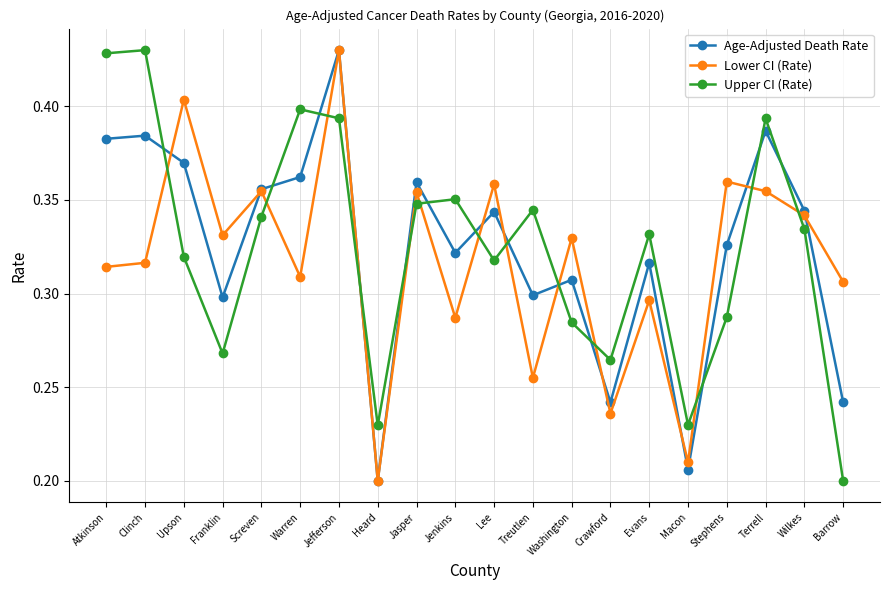

Between which two adjacent categories do Lower CI (Rate) and Age-Adjusted Death Rate first intersect?

Clinch and Upson